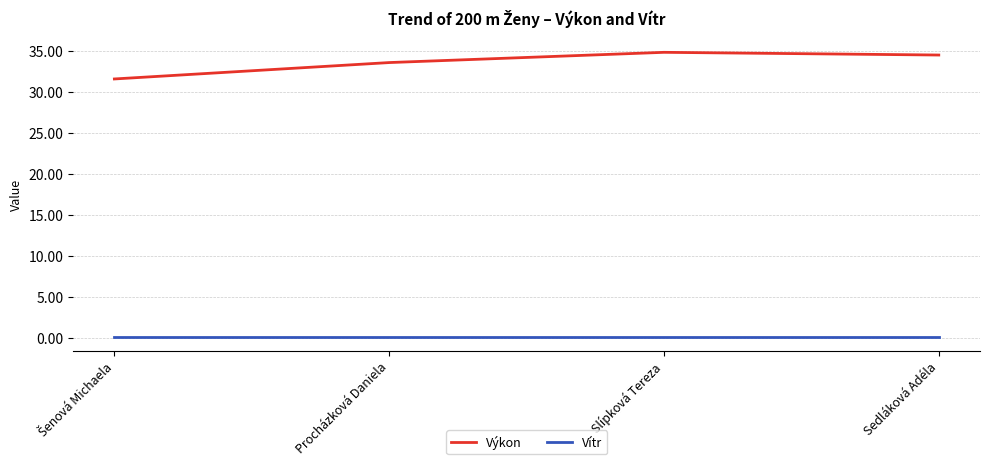

What is the sum of all Výkon values?

134.4